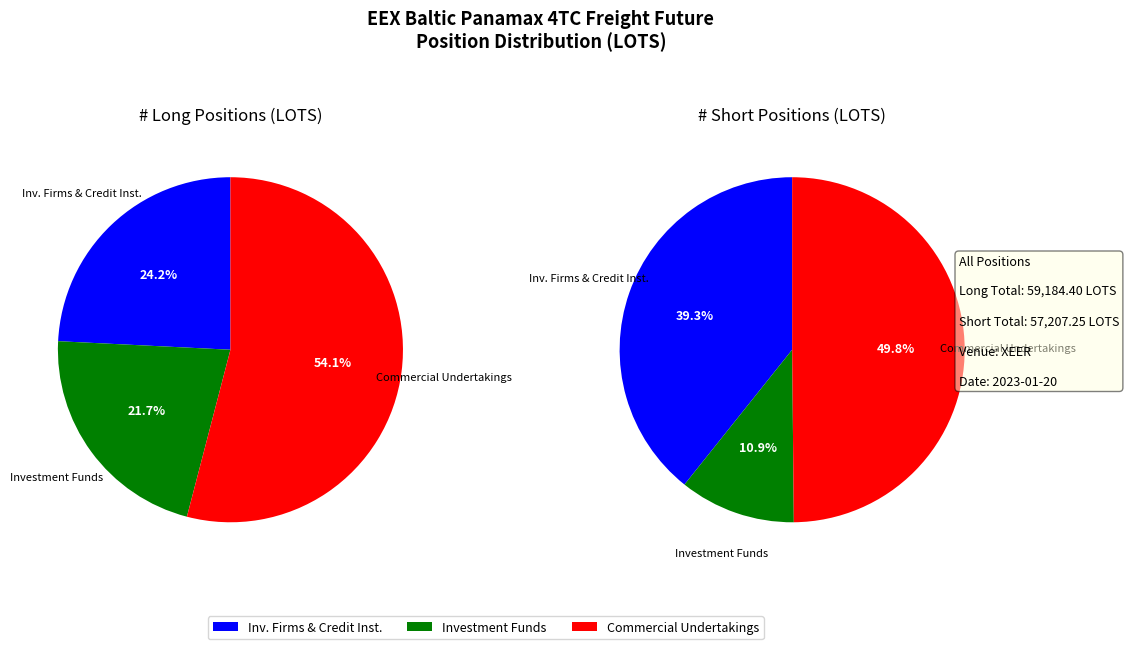

The Short slice represents 46% of the pie. True or false?

False